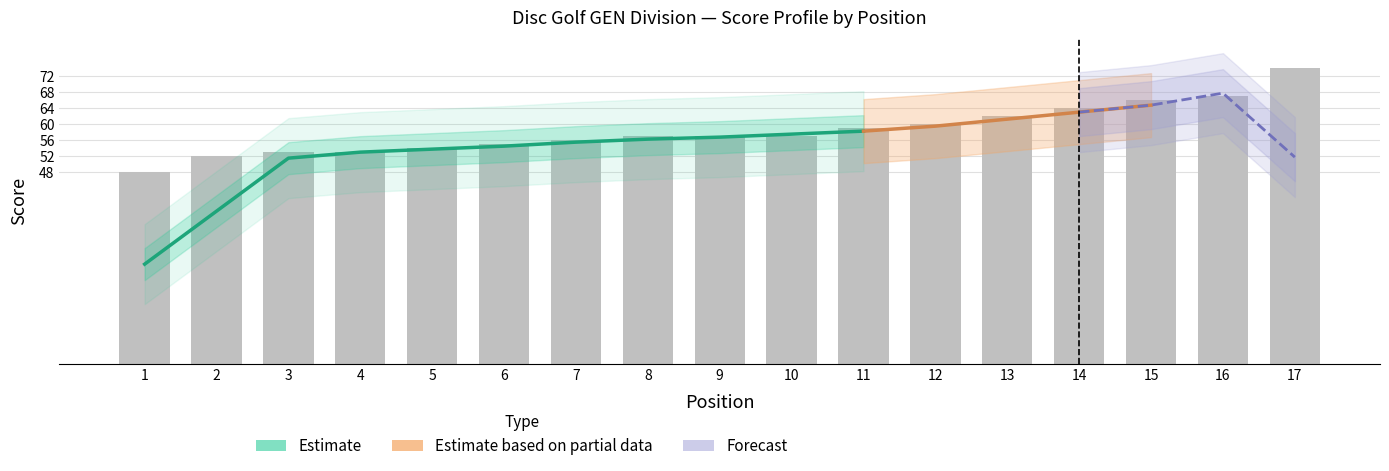

At which category does the chart reach its peak across all series?

17